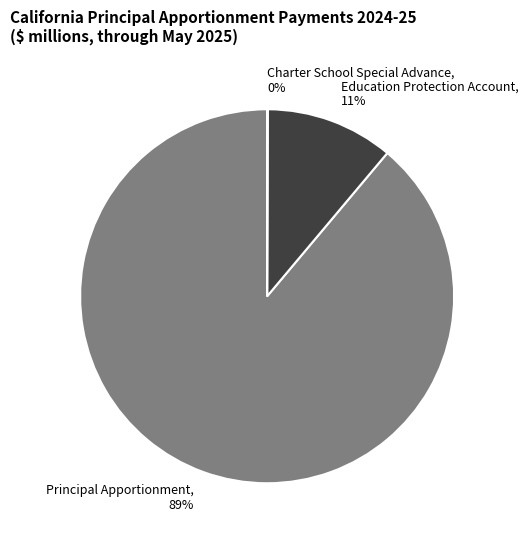

To the nearest percent, what is the average slice percentage?

33%